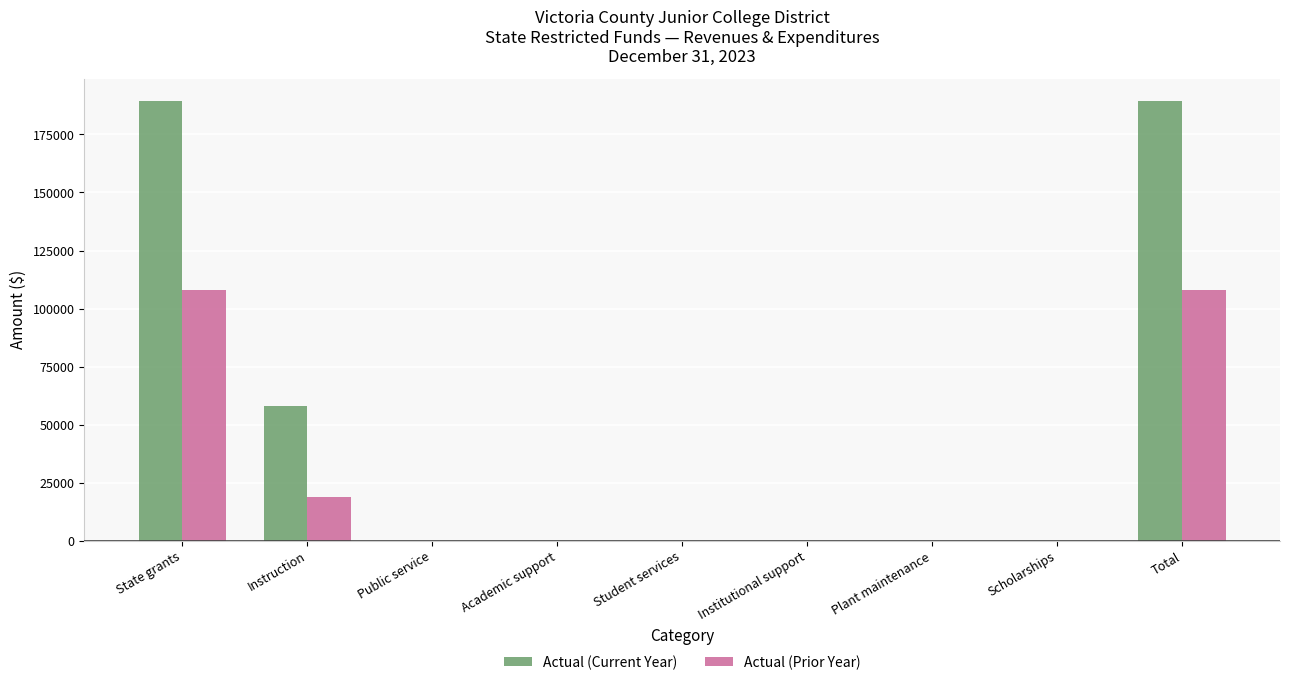

What is the average value of the Actual (Prior Year) series?

26096.2